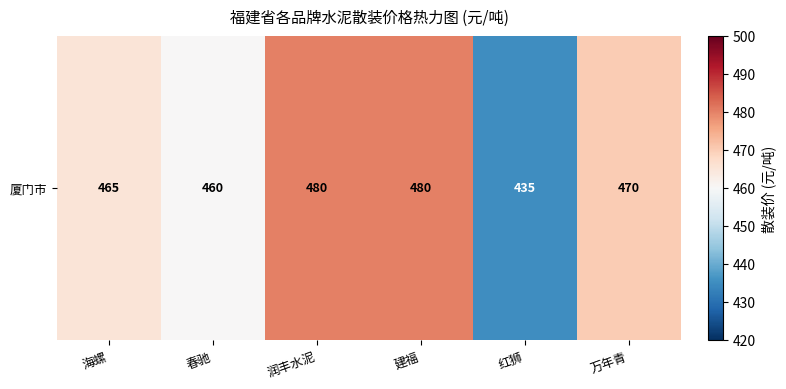

At which label does the data first exceed 470?

润丰水泥